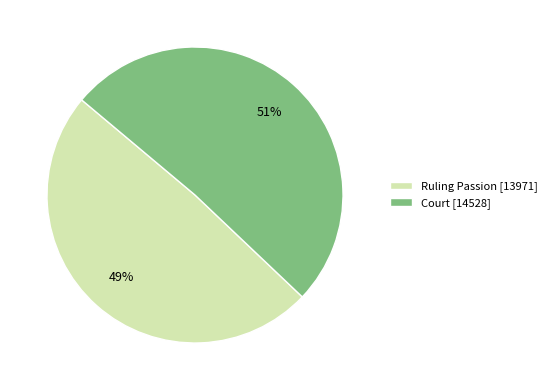

Does any single category account for the majority?

Yes